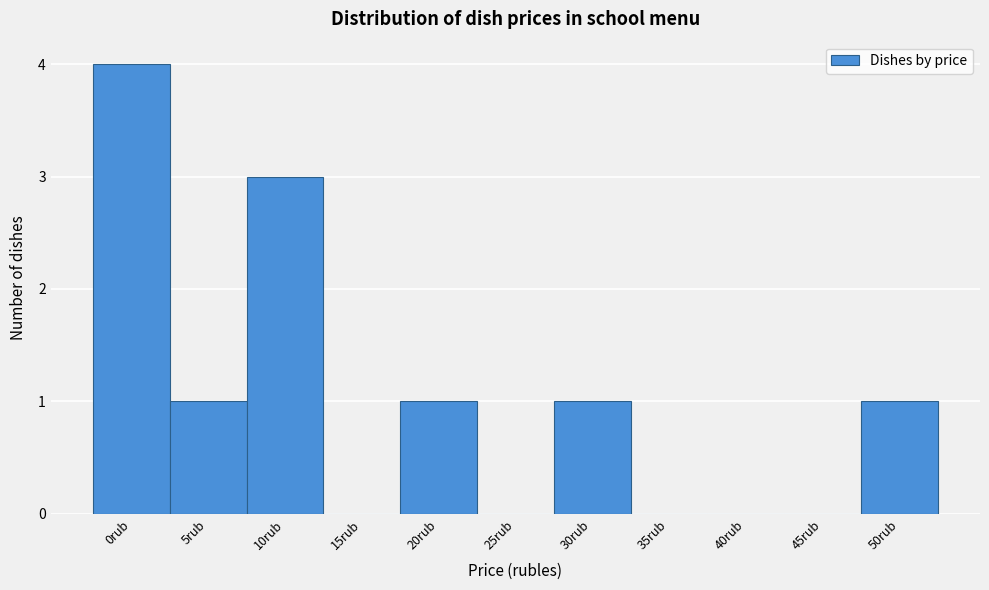

Reading right to left, transcribe all the data shown in this chart.

50rub=1	45rub=0	40rub=0	35rub=0	30rub=1	25rub=0	20rub=1	15rub=0	10rub=3	5rub=1	0rub=4